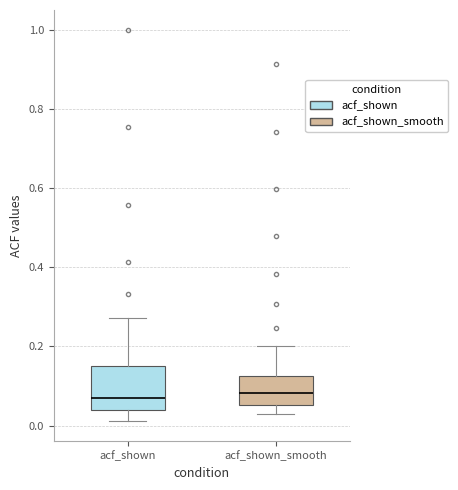

Reading left to right, read every box against the y-axis: the position of its median line, the range the box covers, and the ends of its whiskers. The values are not printed on the chart, so give them approximately, as read against the axis.

acf_shown: median 0.08, box 0.04 to 0.14, whiskers 0.02 to 0.28
acf_shown_smooth: median 0.08, box 0.06 to 0.12, whiskers 0.02 to 0.20